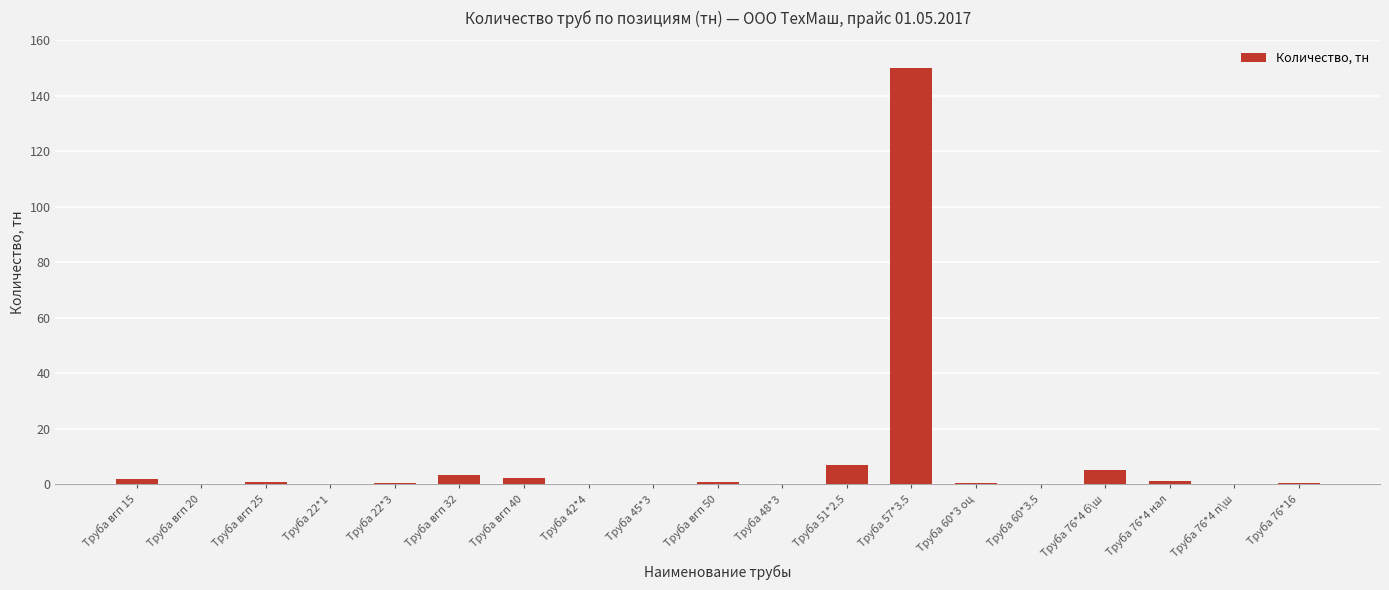

What is the sum of all values?

173.6